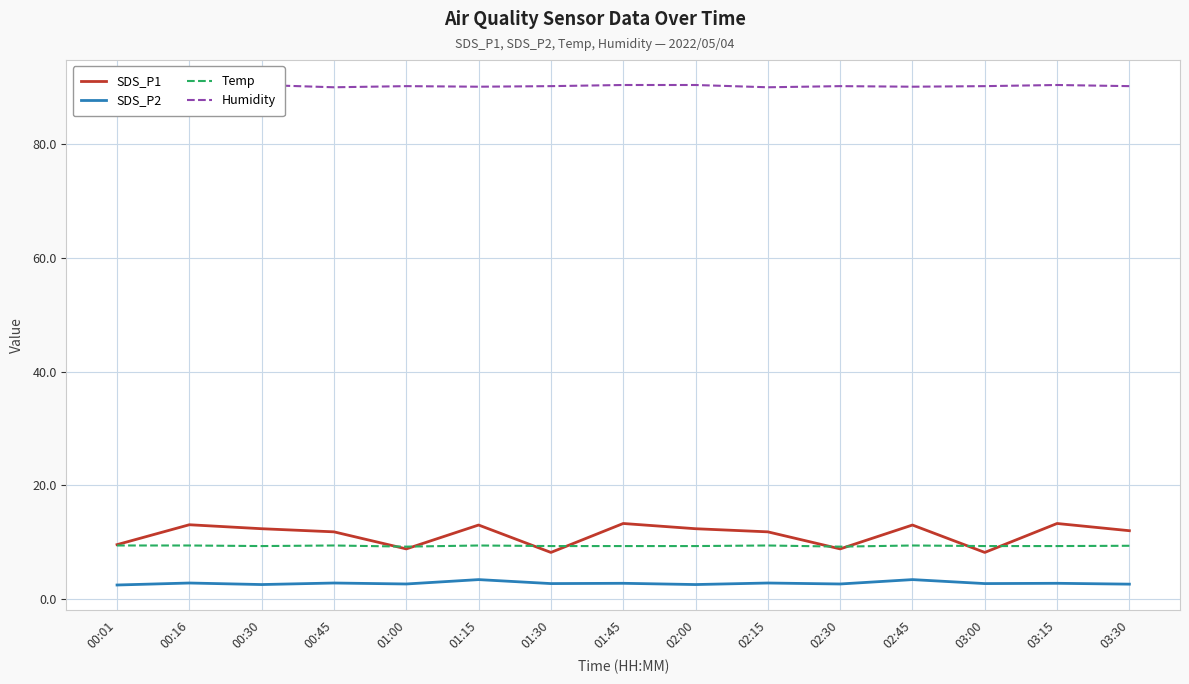

Which series has the largest range (max minus min)?

SDS_P1